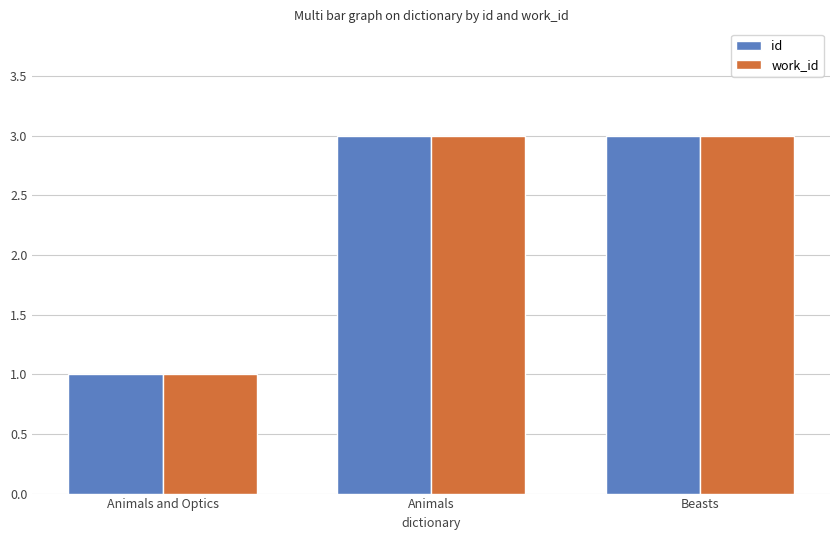

What is the sum of all work_id values?

7